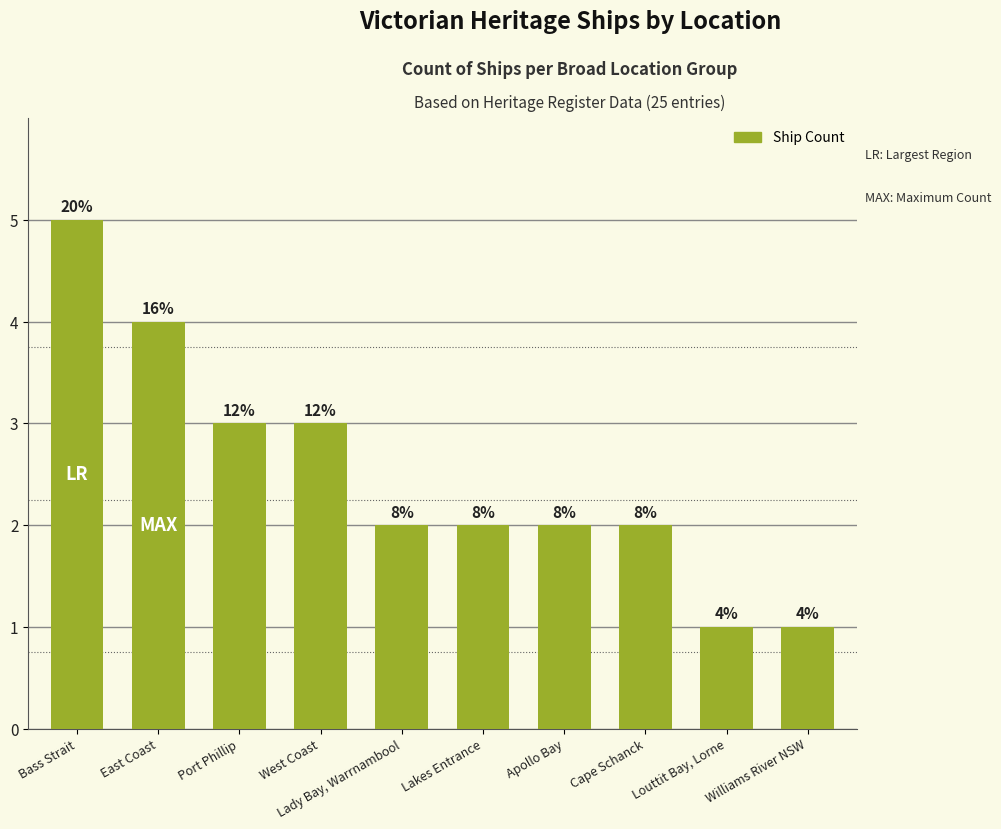

Does the chart contain any negative values?

No